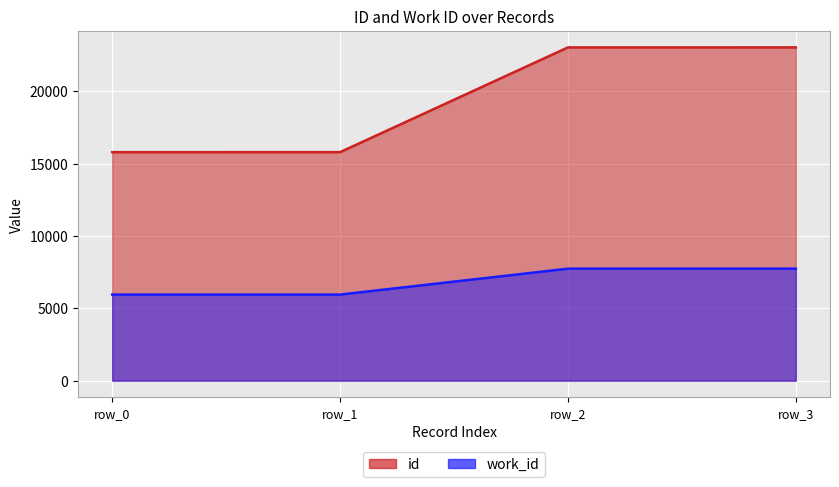

Which series has the largest total across all categories?

id